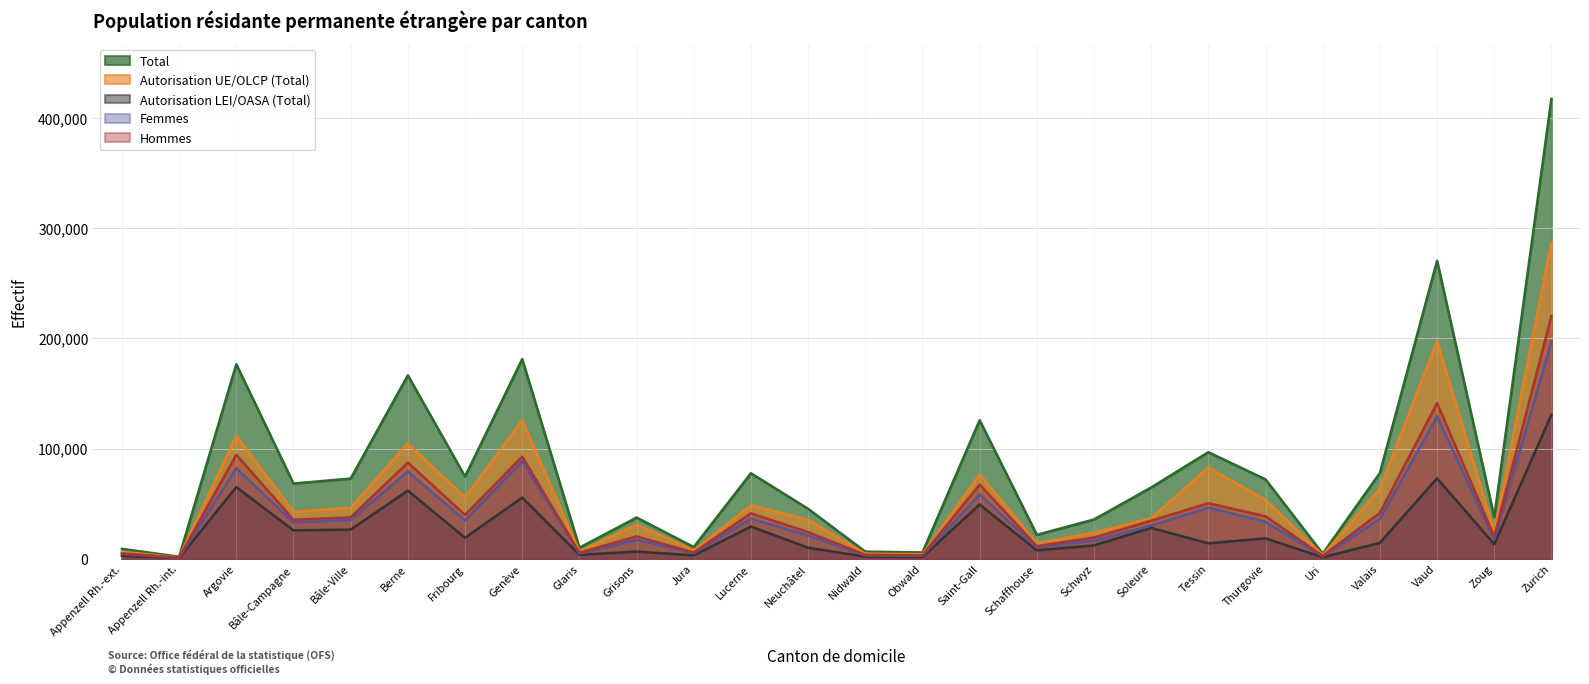

Reading left to right, what are all the values shown in this chart?

Total: Appenzell Rh.-ext.=8917	Appenzell Rh.-int.=1798	Argovie=176524	Bâle-Campagne=68239	Bâle-Ville=72738	Berne=166480	Fribourg=74546	Genève=181192	Glaris=9969	Grisons=37377	Jura=10580	Lucerne=77578	Neuchâtel=45291	Nidwald=6415	Obwald=5658	Saint-Gall=125709	Schaffhouse=21644	Schwyz=35609	Soleure=64639	Tessin=96720	Thurgovie=71955	Uri=4577	Valais=77855	Vaud=270445	Zoug=37686	Zurich=417524
Autorisation UE/OLCP (Total): Appenzell Rh.-ext.=6309	Appenzell Rh.-int.=1187	Argovie=111554	Bâle-Campagne=42504	Bâle-Ville=46359	Berne=104677	Fribourg=55589	Genève=125692	Glaris=6453	Grisons=30944	Jura=7578	Lucerne=48393	Neuchâtel=35324	Nidwald=4567	Obwald=4061	Saint-Gall=76506	Schaffhouse=14049	Schwyz=23538	Soleure=36713	Tessin=82771	Thurgovie=53502	Uri=3255	Valais=63468	Vaud=197500	Zoug=24525	Zurich=286944
Autorisation LEI/OASA (Total): Appenzell Rh.-ext.=2608	Appenzell Rh.-int.=611	Argovie=64970	Bâle-Campagne=25735	Bâle-Ville=26379	Berne=61803	Fribourg=18957	Genève=55500	Glaris=3516	Grisons=6433	Jura=3002	Lucerne=29185	Neuchâtel=9967	Nidwald=1848	Obwald=1597	Saint-Gall=49203	Schaffhouse=7595	Schwyz=12071	Soleure=27926	Tessin=13949	Thurgovie=18453	Uri=1322	Valais=14387	Vaud=72945	Zoug=13161	Zurich=130580
Femmes: Appenzell Rh.-ext.=4152	Appenzell Rh.-int.=805	Argovie=82196	Bâle-Campagne=32890	Bâle-Ville=35167	Berne=79202	Fribourg=34792	Genève=88527	Glaris=4584	Grisons=17131	Jura=4988	Lucerne=36404	Neuchâtel=21159	Nidwald=2933	Obwald=2562	Saint-Gall=58442	Schaffhouse=10280	Schwyz=16420	Soleure=30154	Tessin=46338	Thurgovie=33459	Uri=2098	Valais=36262	Vaud=129191	Zoug=17634	Zurich=197283
Hommes: Appenzell Rh.-ext.=4765	Appenzell Rh.-int.=993	Argovie=94328	Bâle-Campagne=35349	Bâle-Ville=37571	Berne=87278	Fribourg=39754	Genève=92665	Glaris=5385	Grisons=20246	Jura=5592	Lucerne=41174	Neuchâtel=24132	Nidwald=3482	Obwald=3096	Saint-Gall=67267	Schaffhouse=11364	Schwyz=19189	Soleure=34485	Tessin=50382	Thurgovie=38496	Uri=2479	Valais=41593	Vaud=141254	Zoug=20052	Zurich=220241